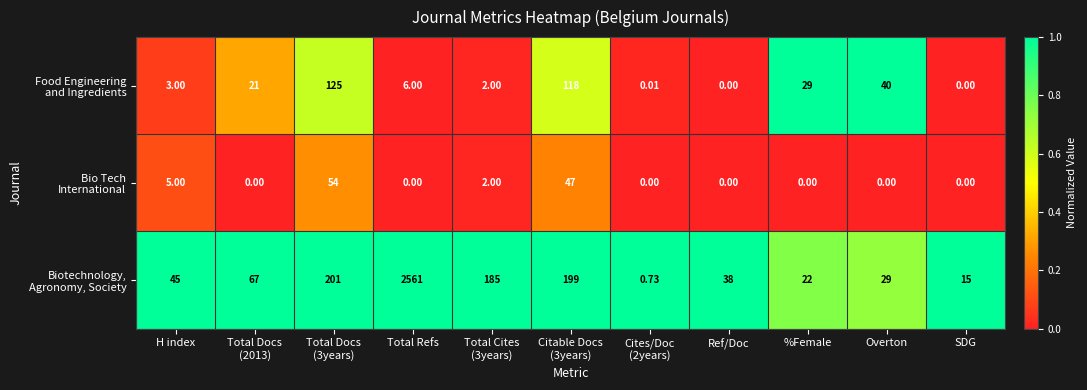

At which category is the sum across all series the highest?

Total Refs